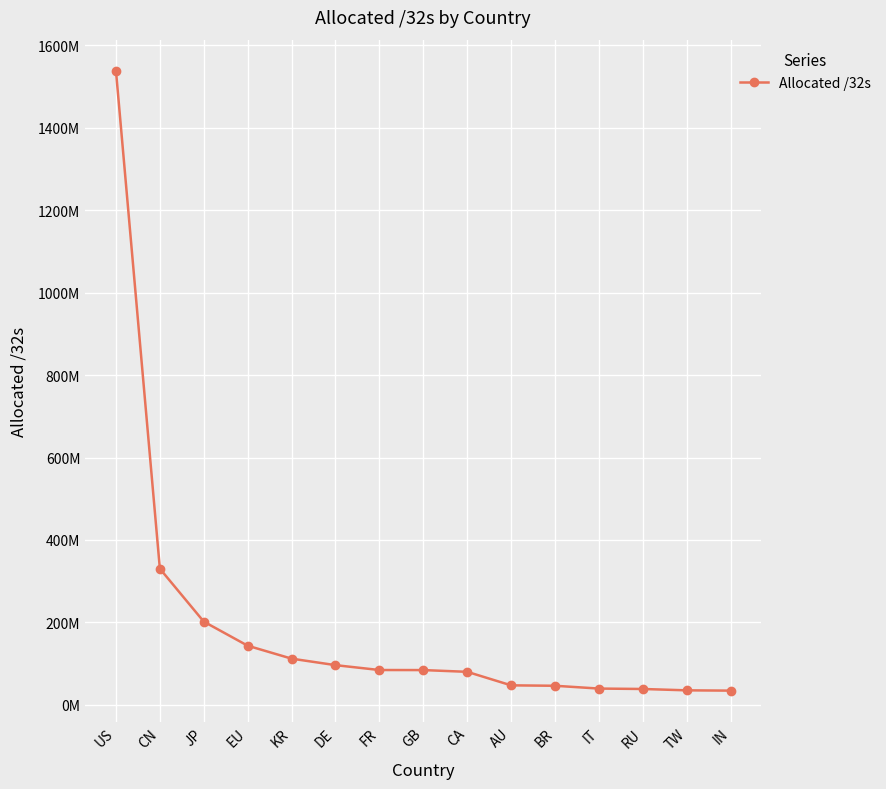

Is this an area chart (filled region under the line)?

No